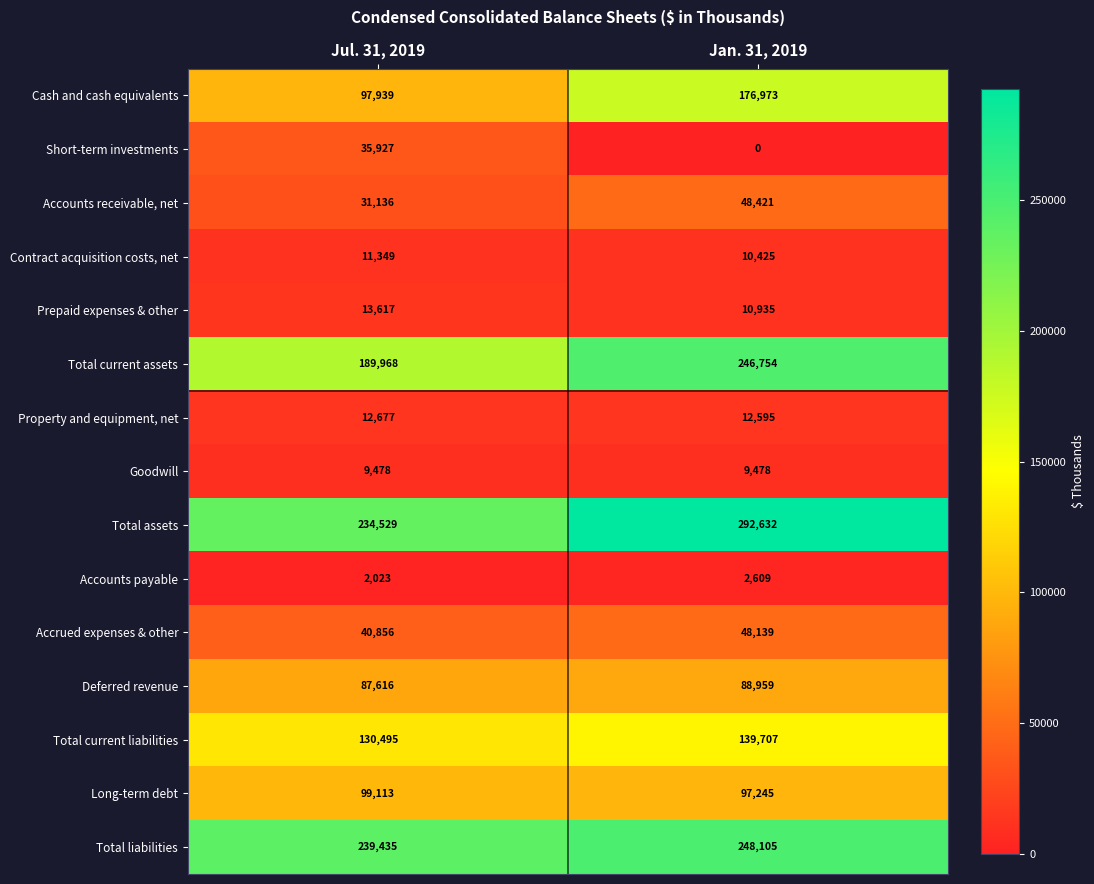

What is the sum of all Goodwill values?

18956